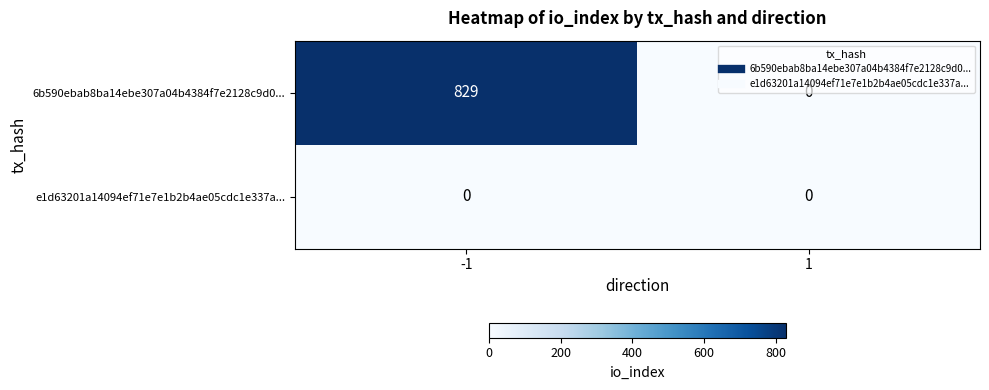

At which category is the sum across all series the highest?

-1